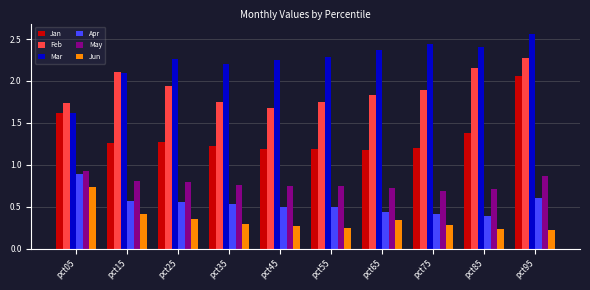

The value of Apr at pct75 is 0.1. True or false?

False